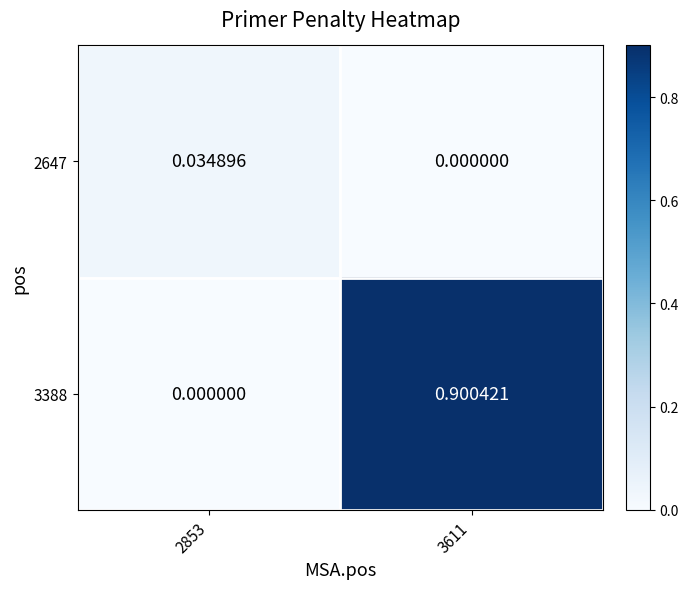

Is the value of 3388 at 2853 greater than the value of 2647 at 2853?

No